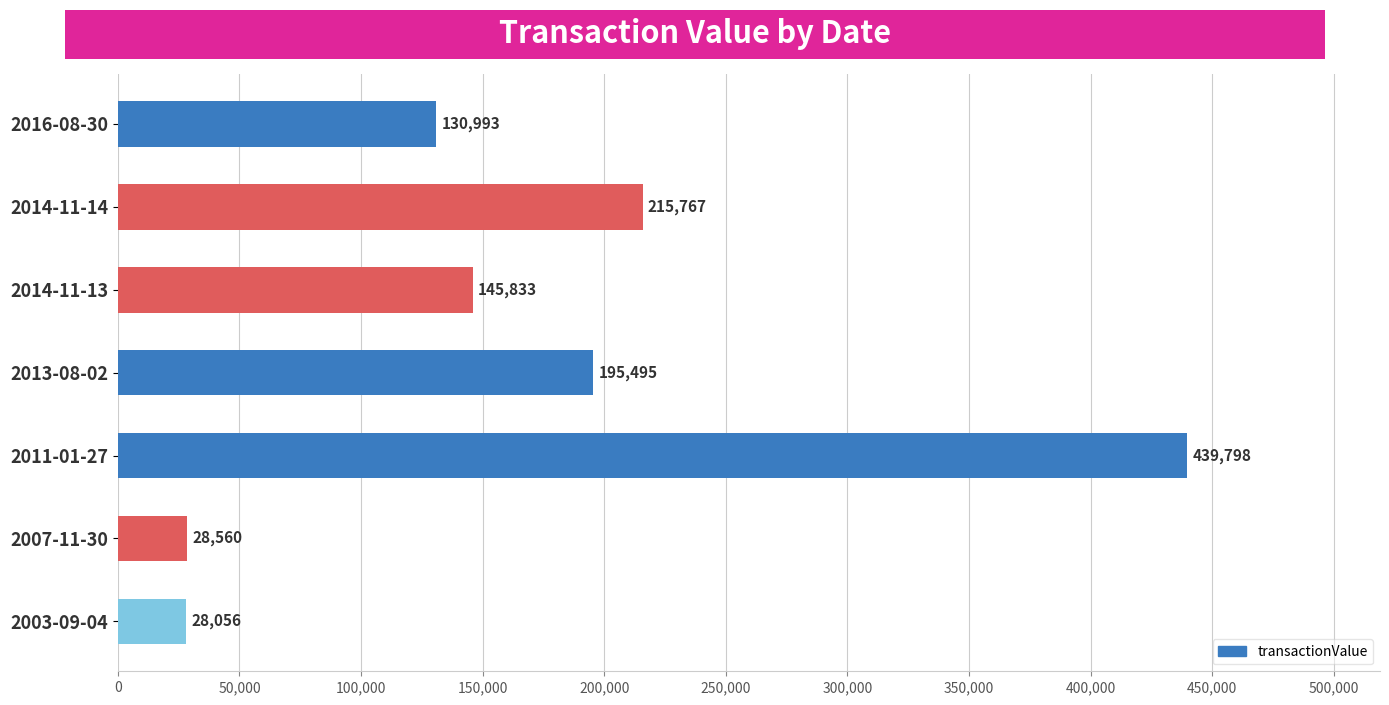

What is the change in value from 2014-11-14 to 2014-11-13?

-69934